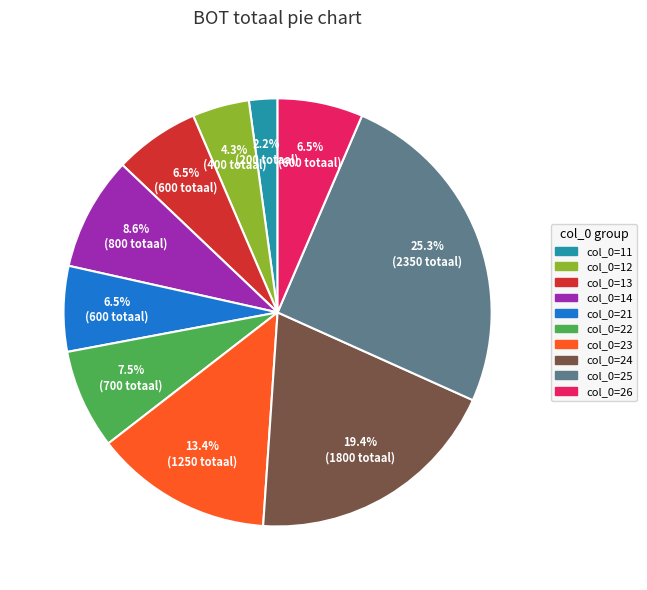

Is there any slice that represents more than half of the pie?

No